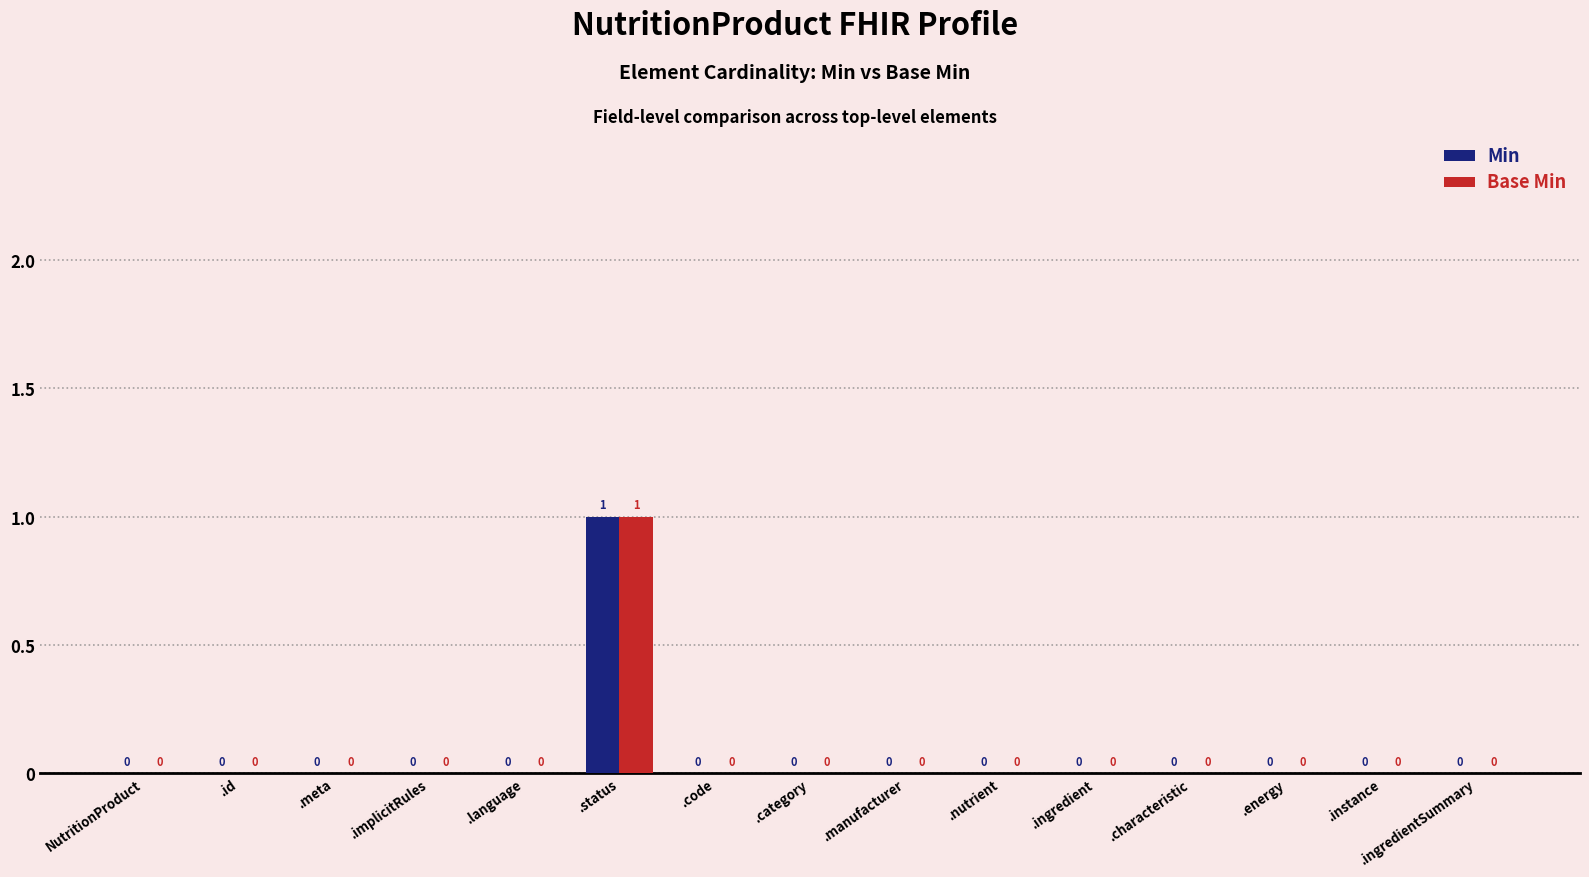

At which category is the sum across all series the highest?

.status